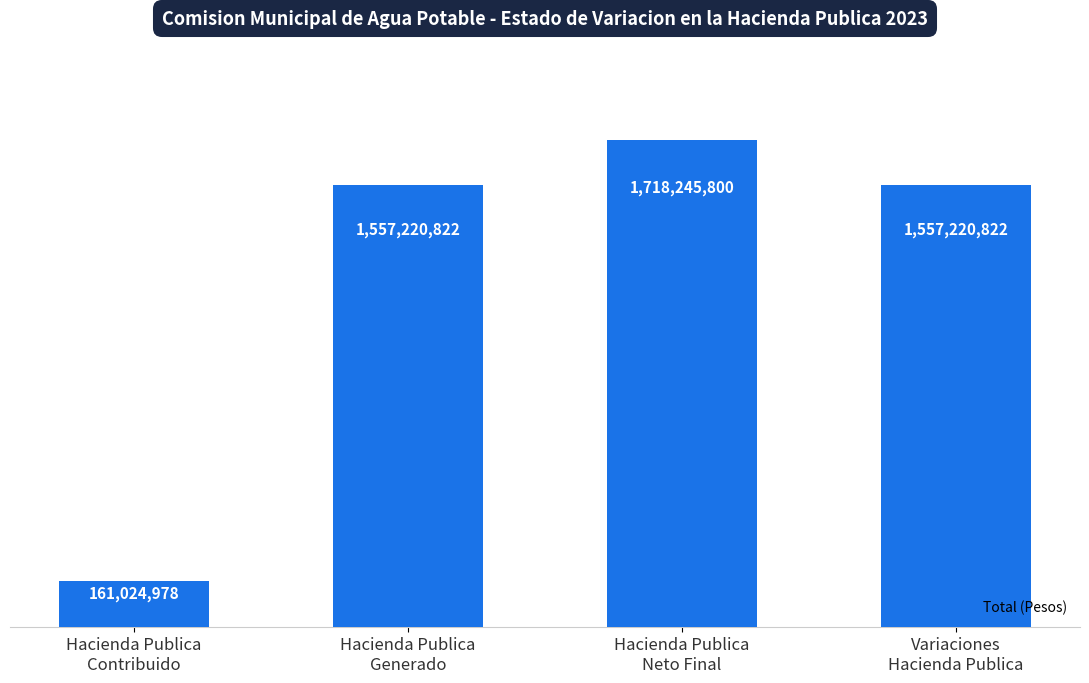

Reading left to right, what are all the values shown in this chart?

161024978	1557220822	1718245800	1557220822